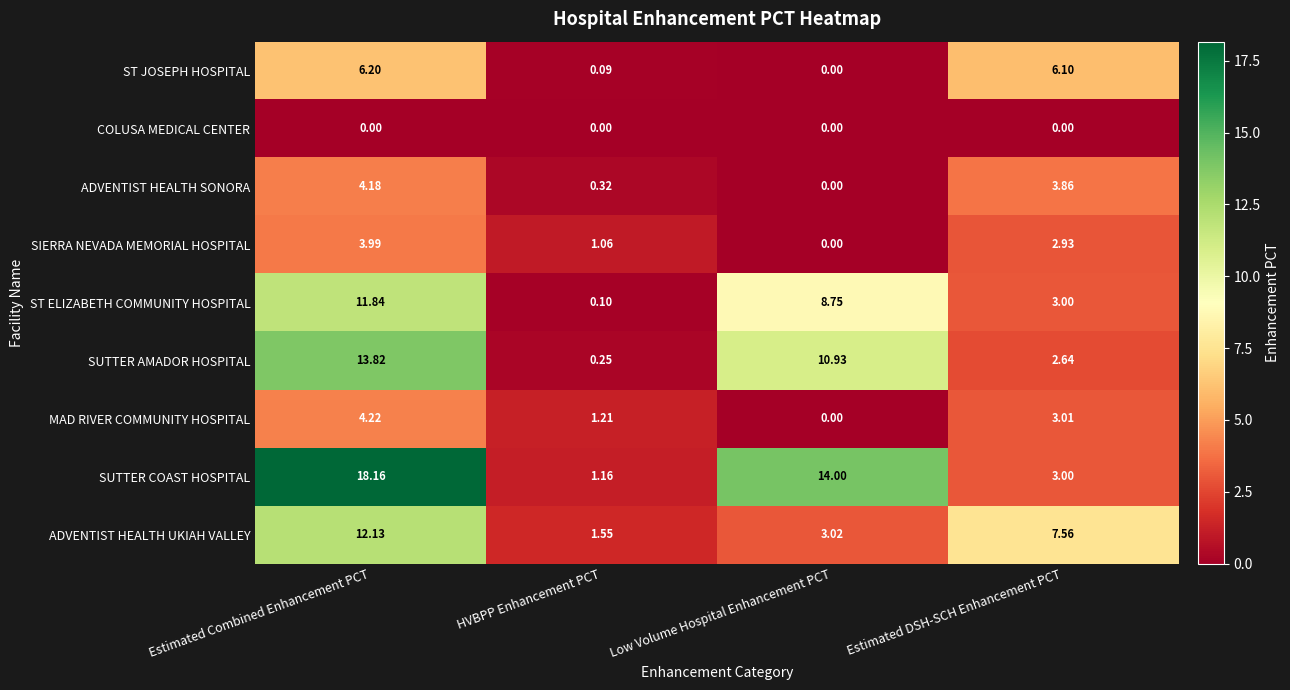

At which category is the sum across all series the highest?

Estimated Combined Enhancement PCT